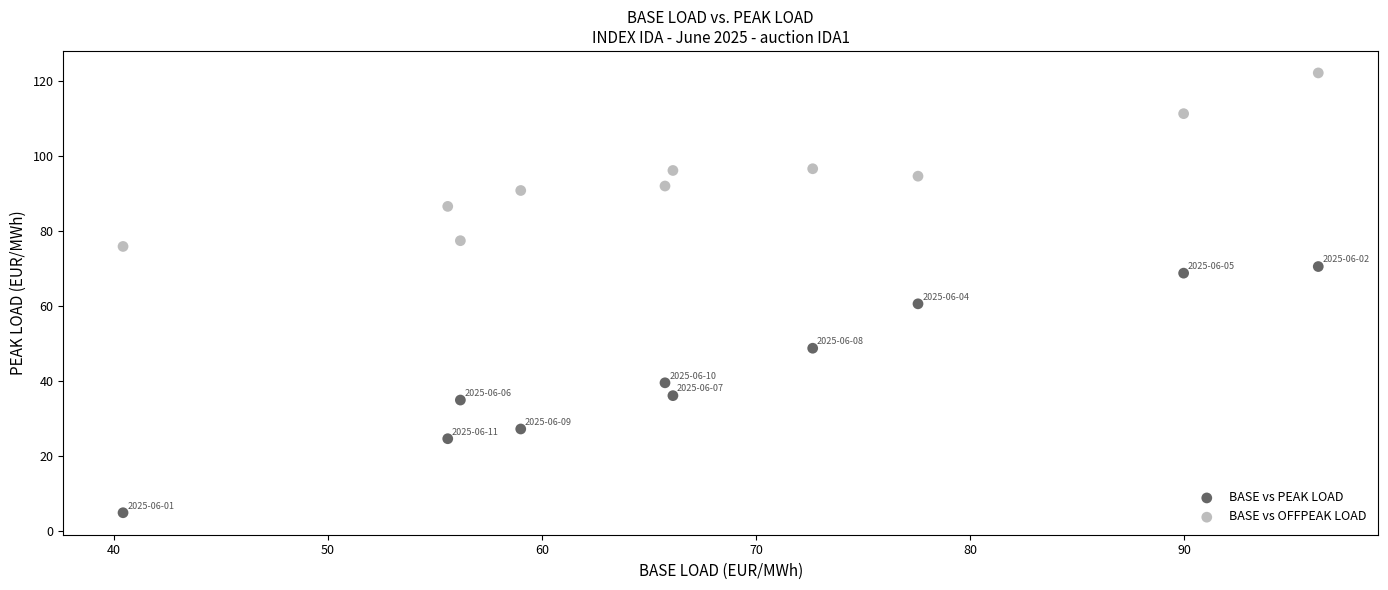

Across all data points, what is the range of X values (max minus min)?

55.8